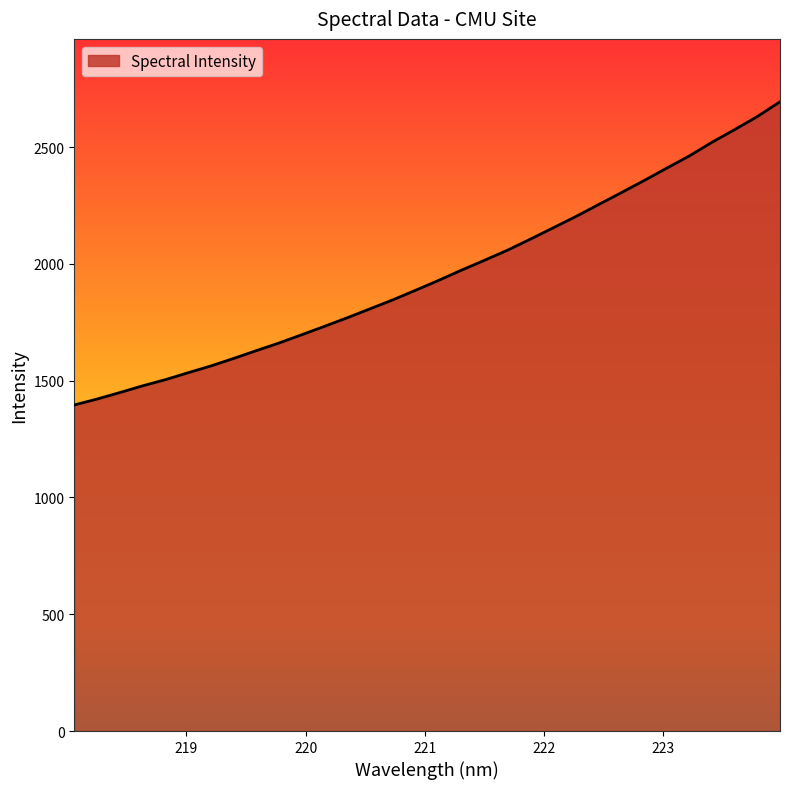

Reading left to right, what are all the values shown in this chart?

1395.9	1421.2	1449.0	1477.8	1504.2	1534.1	1563.1	1595.3	1628.8	1661.6	1697.1	1733.1	1769.9	1808.2	1846.5	1887.7	1929.5	1973.1	2014.9	2057.6	2104.6	2152.9	2201.4	2252.7	2303.6	2355.3	2408.7	2461.4	2519.9	2574.3	2630.4	2693.8